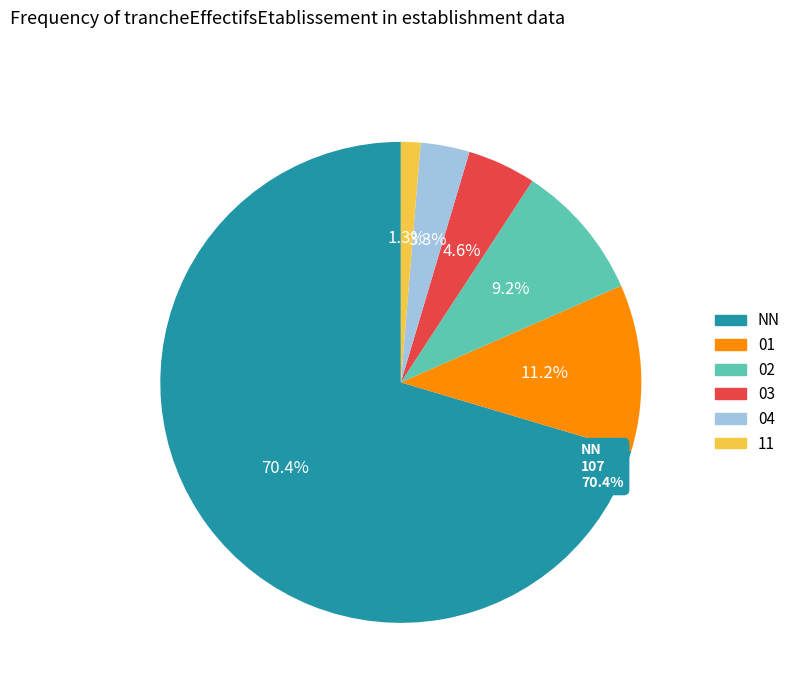

Is there any slice that represents more than half of the pie?

Yes